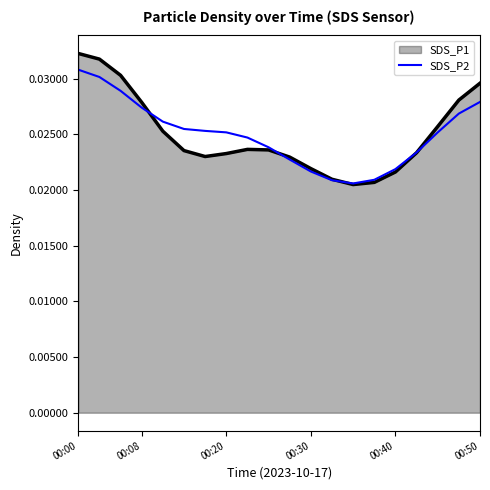

Which series has the largest range (max minus min)?

SDS_P1